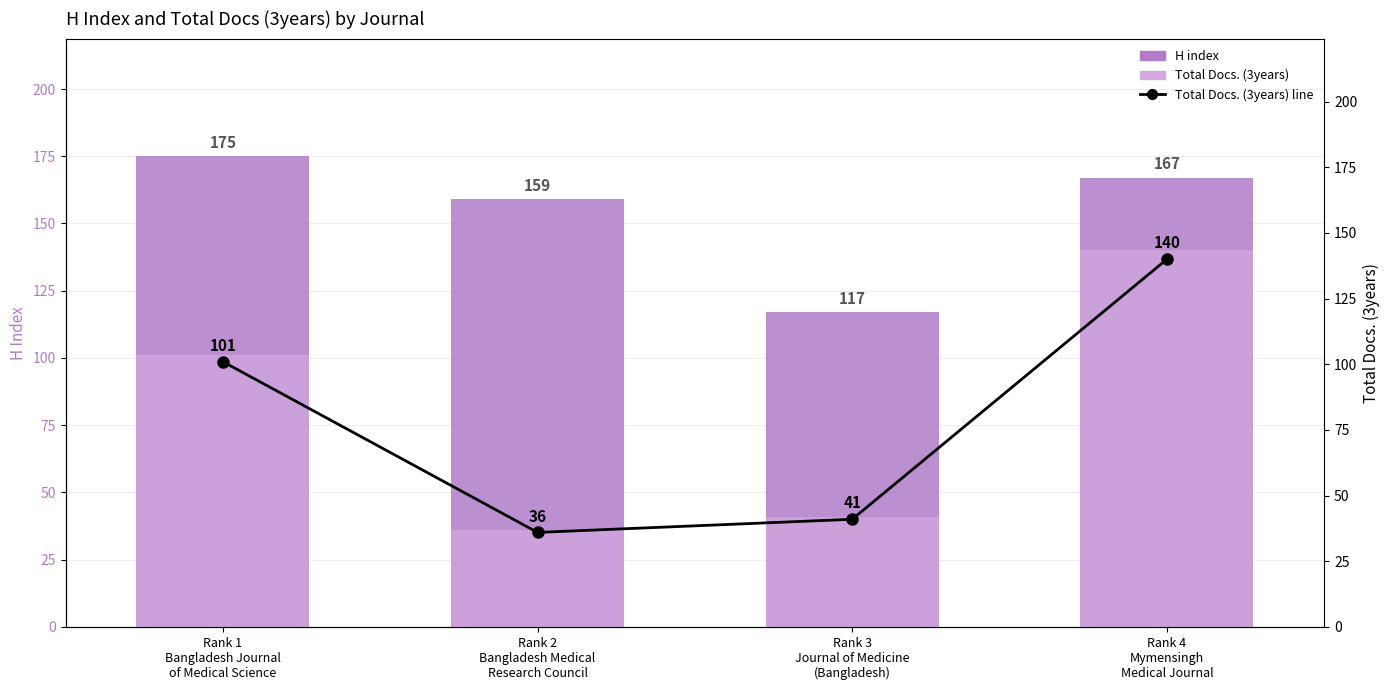

Reading right to left, extract all data points from this chart.

H index: Rank 4
Mymensingh
Medical Journal=167	Rank 3
Journal of Medicine
(Bangladesh)=117	Rank 2
Bangladesh Medical
Research Council=159	Rank 1
Bangladesh Journal
of Medical Science=175
Total Docs. (3years): Rank 4
Mymensingh
Medical Journal=140	Rank 3
Journal of Medicine
(Bangladesh)=41	Rank 2
Bangladesh Medical
Research Council=36	Rank 1
Bangladesh Journal
of Medical Science=101
Total Docs. (3years) line: Rank 4
Mymensingh
Medical Journal=140	Rank 3
Journal of Medicine
(Bangladesh)=41	Rank 2
Bangladesh Medical
Research Council=36	Rank 1
Bangladesh Journal
of Medical Science=101